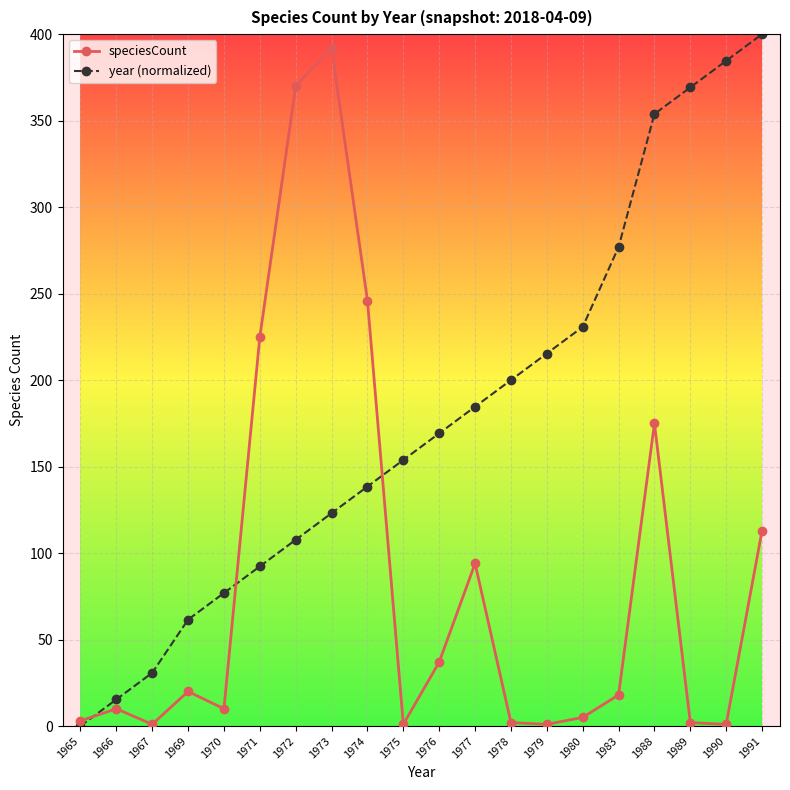

What is the value of the speciesCount point at the 3rd from the left?

1.0